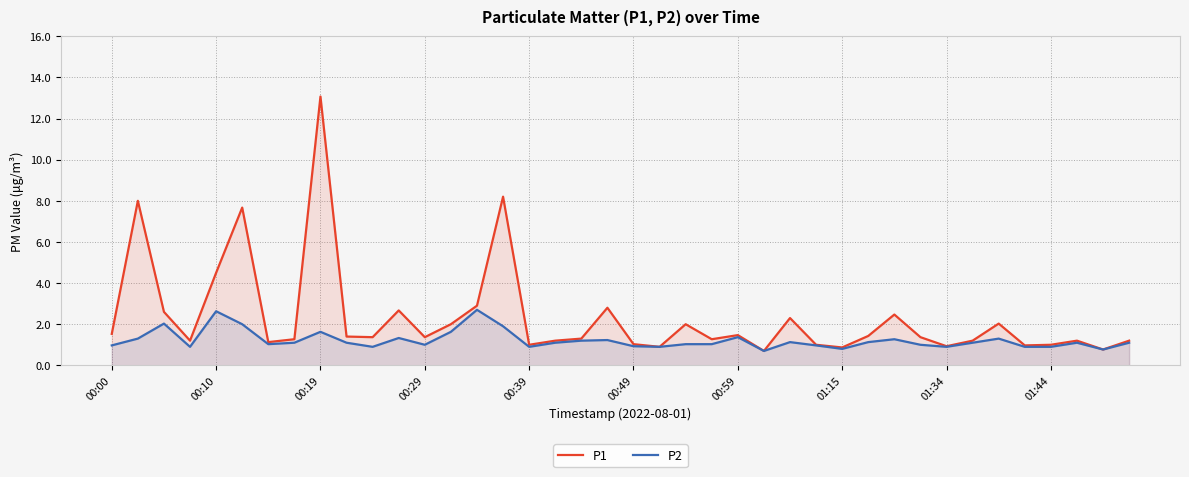

Is it true that P1 equals 0.8 at 00:29?

False